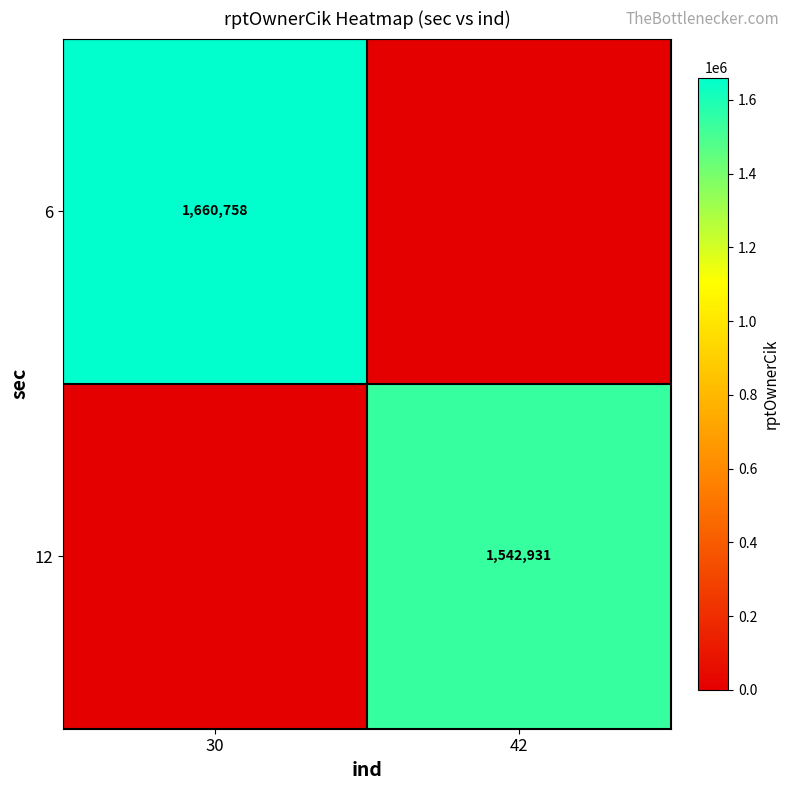

The value of 12 at 42 is 1542931. True or false?

True